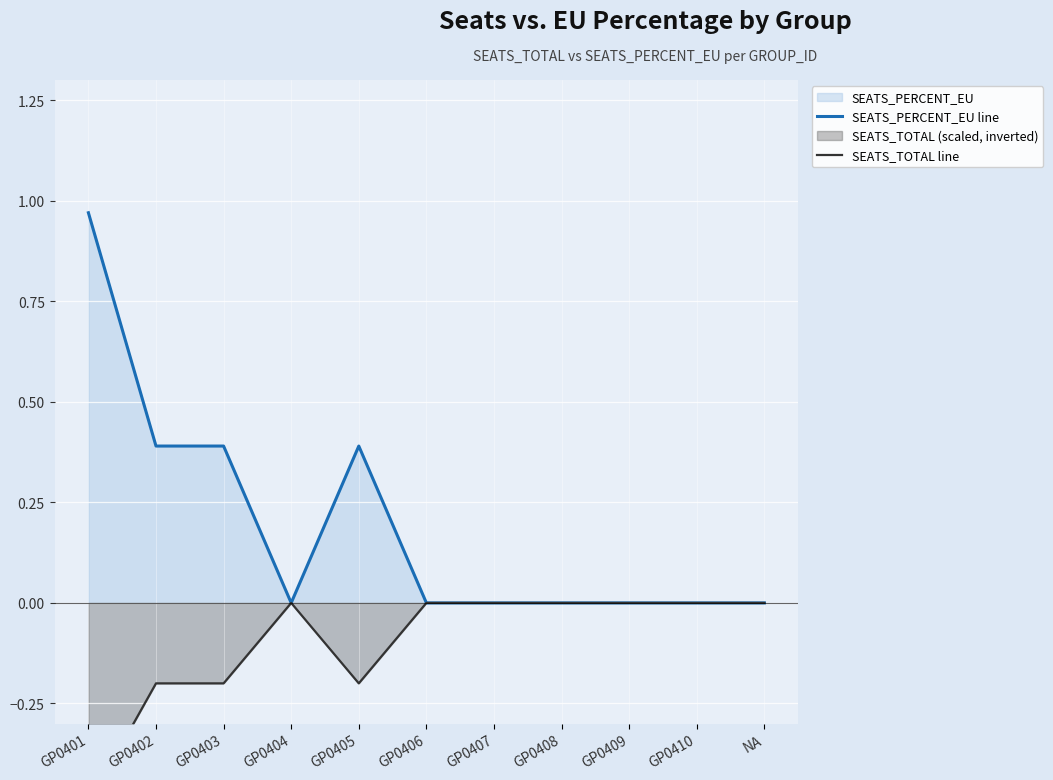

In SEATS_PERCENT_EU line, how many points are higher than both neighbors (excluding endpoints)?

1